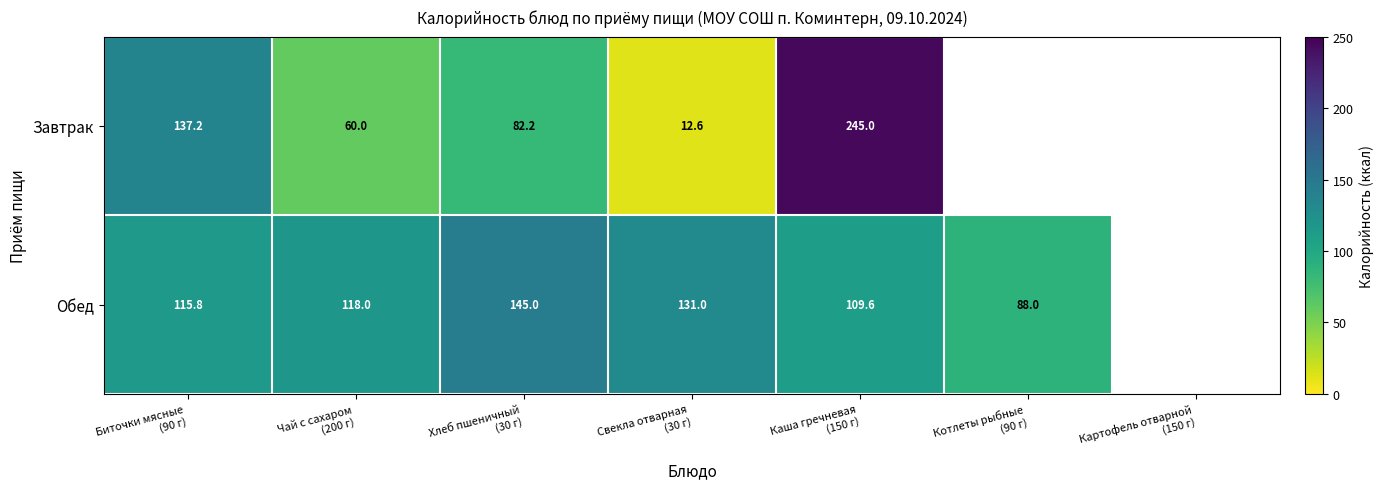

What is the lowest value of the Завтрак series?

12.6